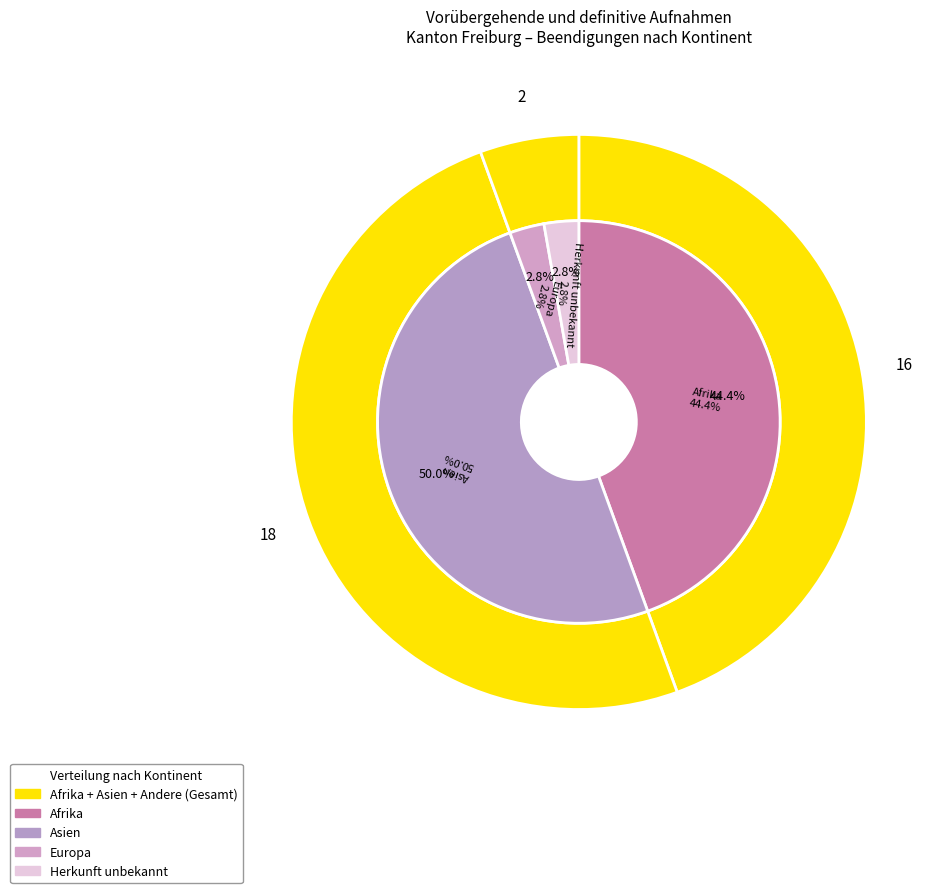

Which slice is the largest?

Asien